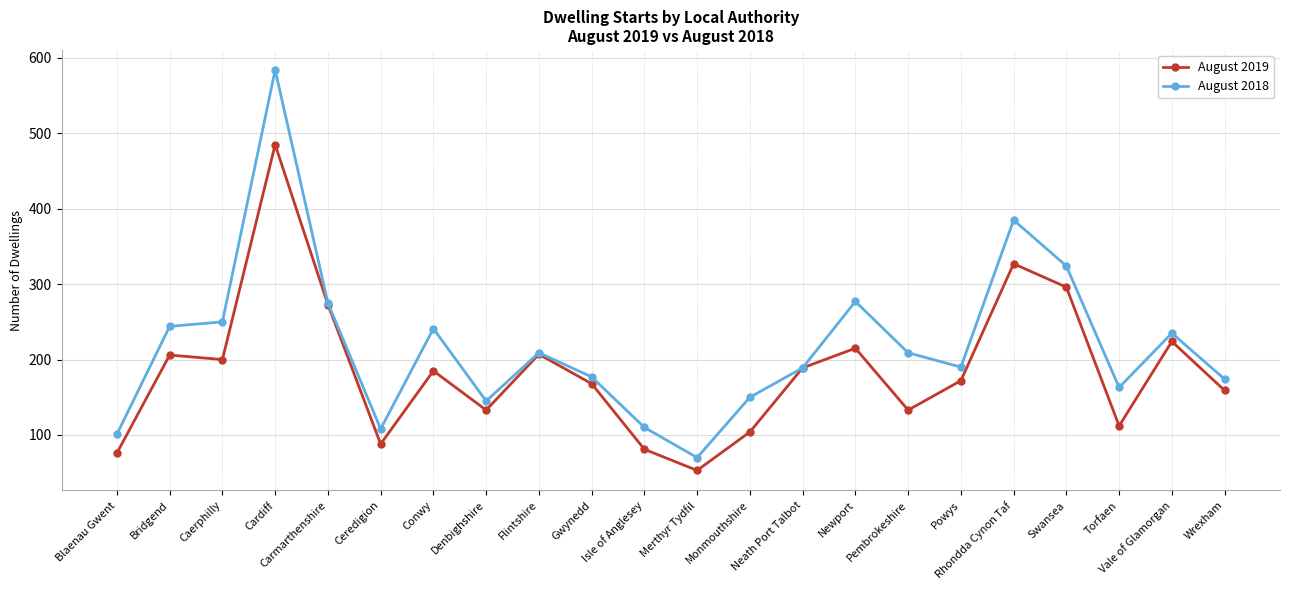

Does the chart display data point markers on the line(s)?

Yes